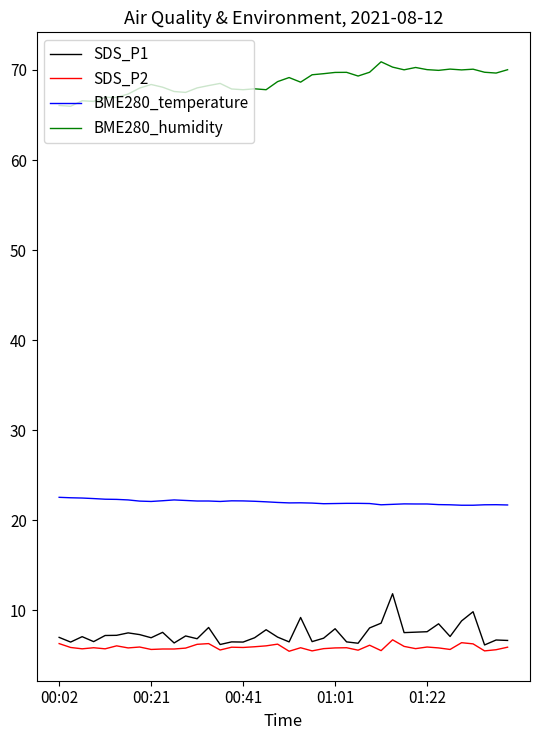

What is the smallest value displayed?

5.4